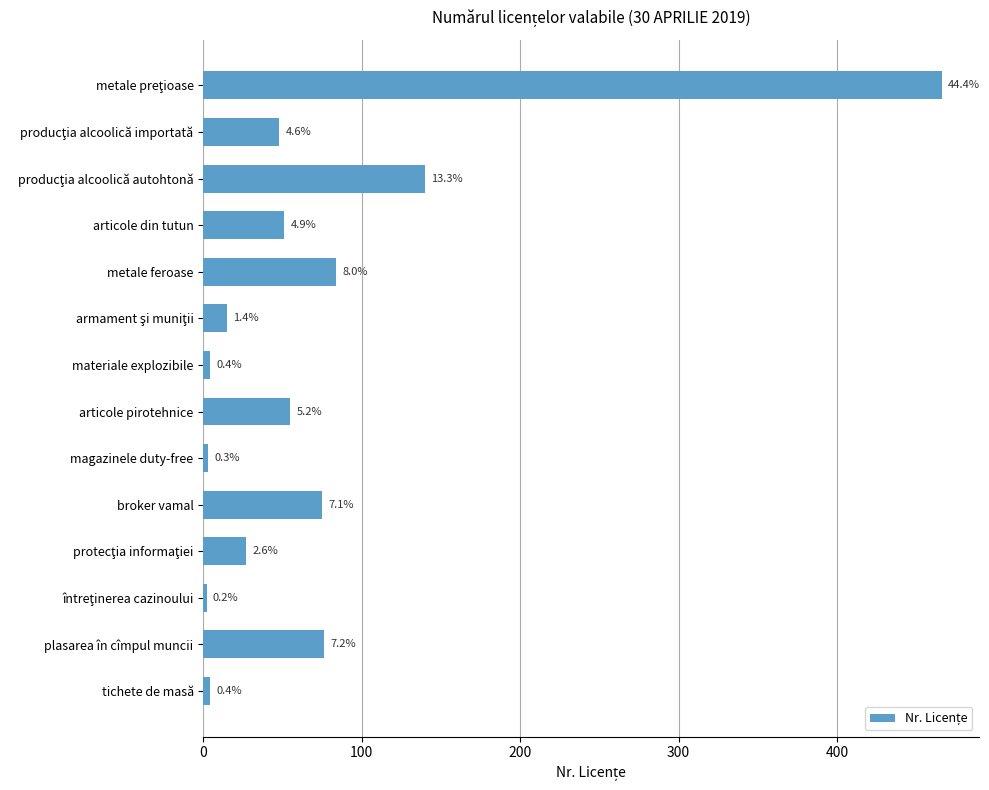

How many bars are there in total?

14